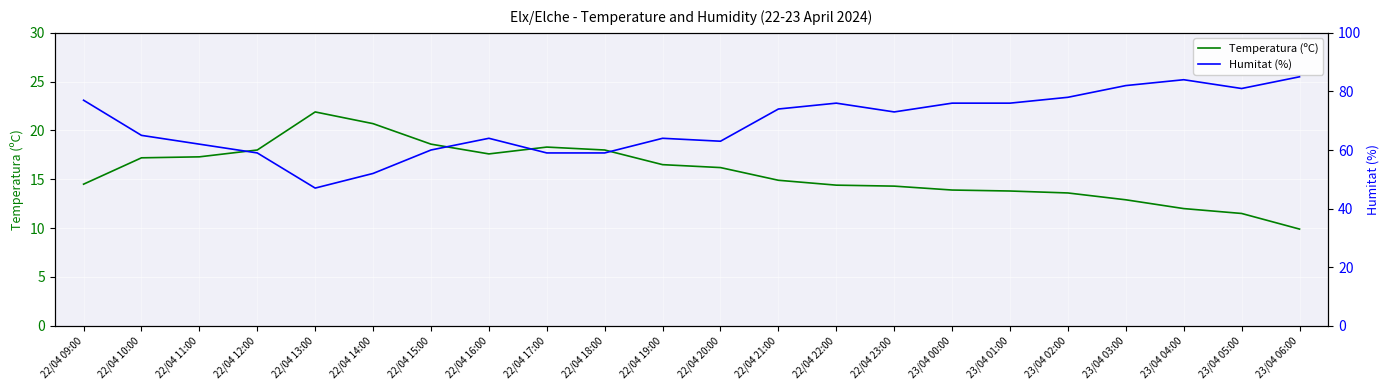

Rank the series by their average value, from highest to lowest.

Humitat (%), Temperatura (ºC)